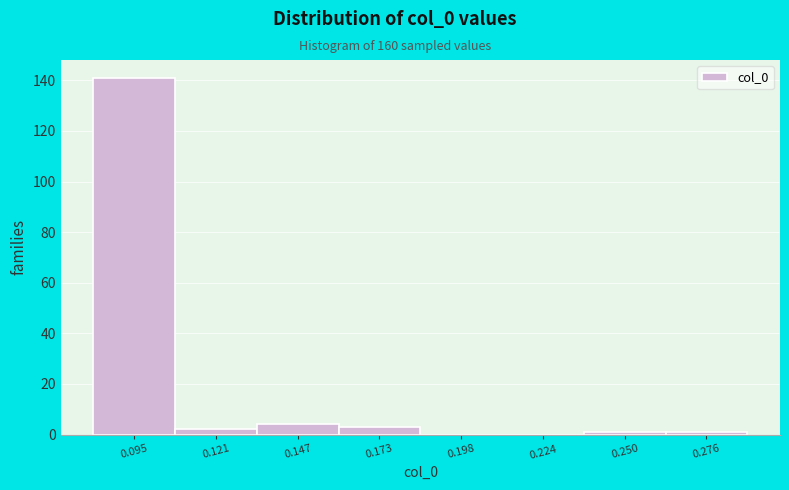

Reading left to right, list all the values displayed in this chart.

0.095=141	0.121=2	0.147=4	0.173=3	0.198=0	0.224=0	0.250=1	0.276=1